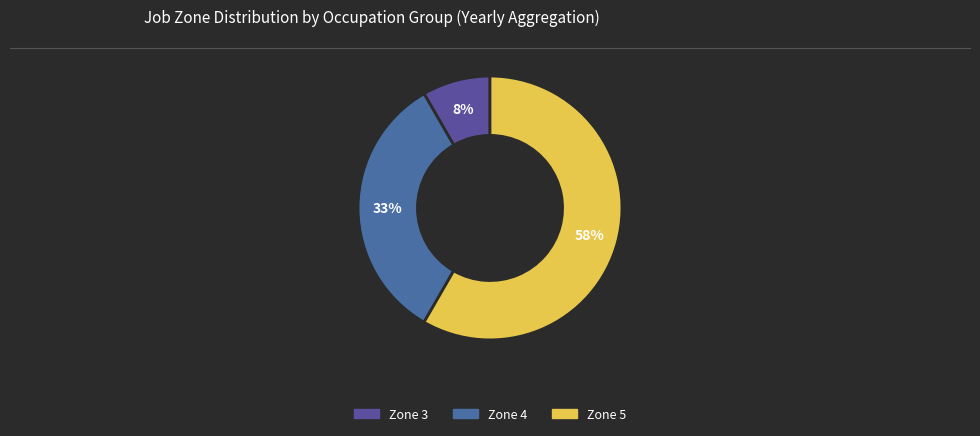

How many segments does this pie chart have?

3